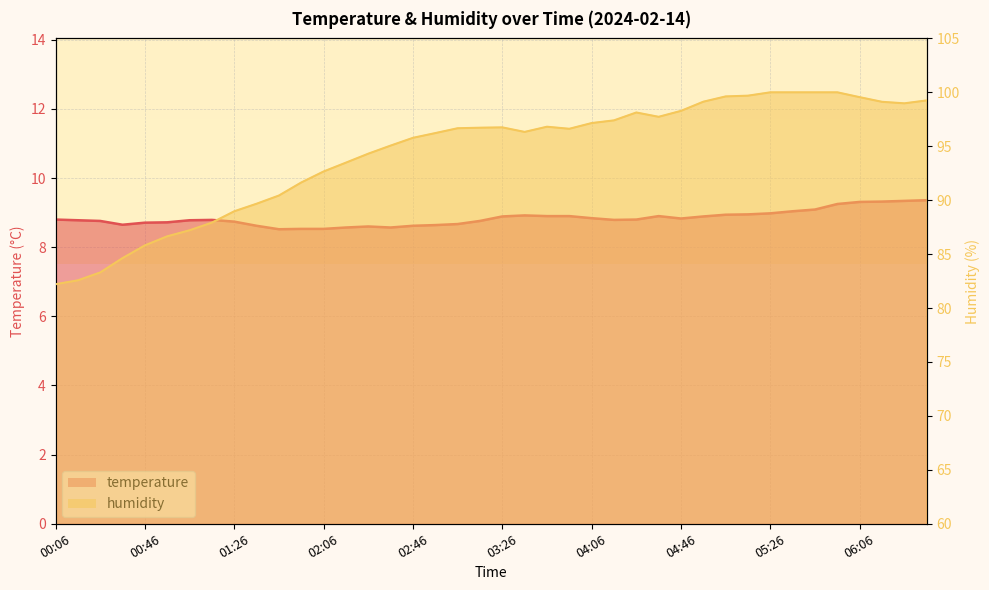

In humidity_line, how many points are lower than both neighbors (excluding endpoints)?

4